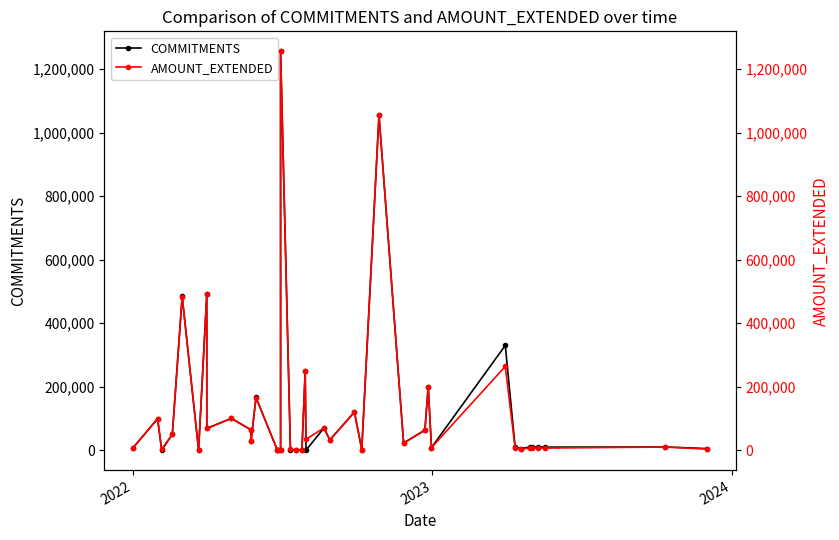

Does the chart have visible grid lines?

No